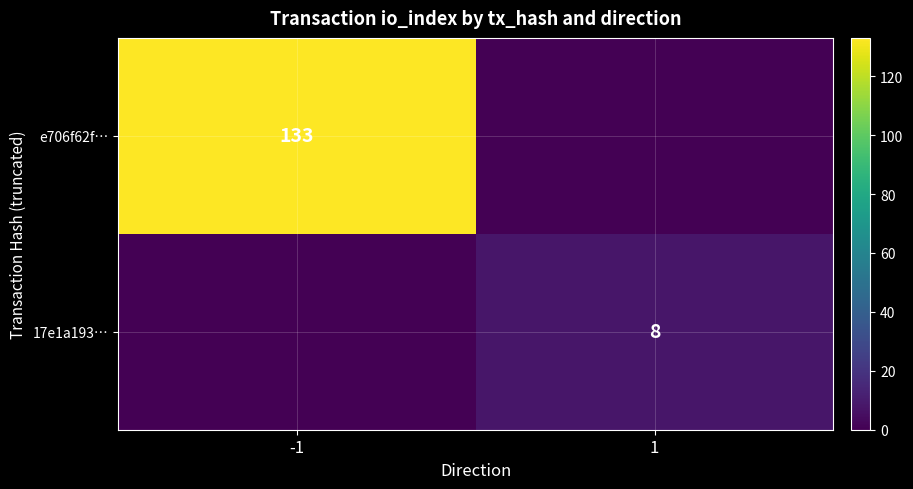

What is the greatest value displayed?

133